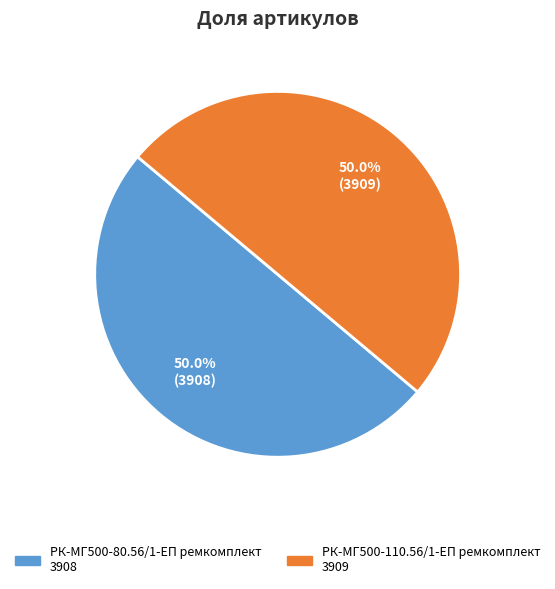

What percentage is the РК-МГ500-80.56/1-ЕП ремкомплект slice, to the nearest percent?

50%